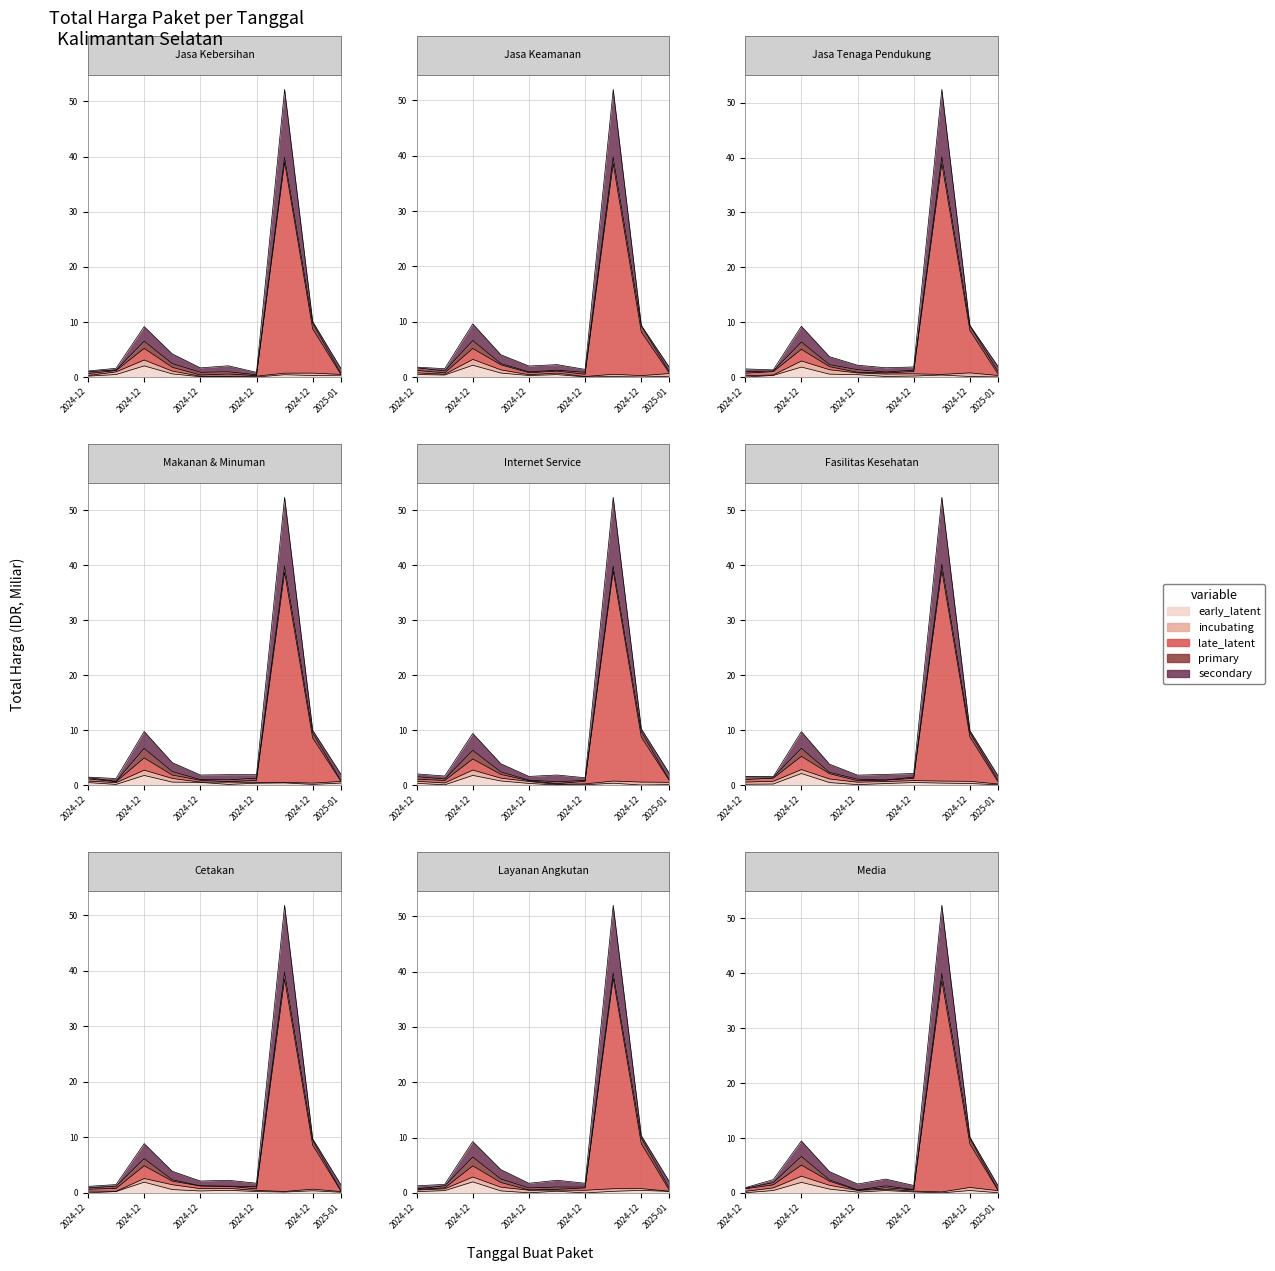

How many interior local valleys does the secondary series have?

3